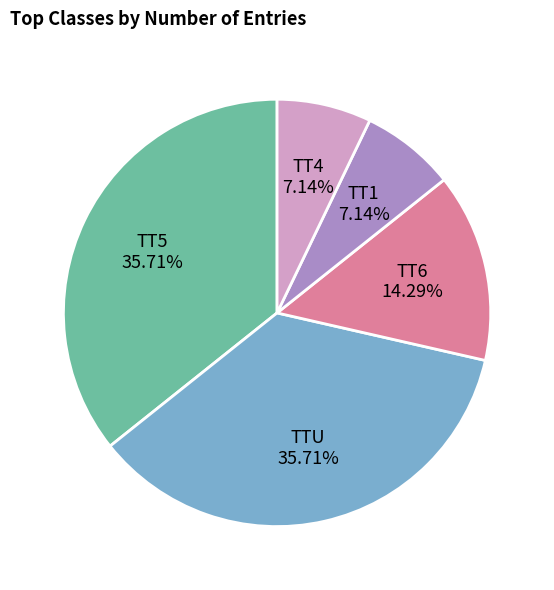

Combined, what portion of the pie is TT5 and TT4?

42.9%